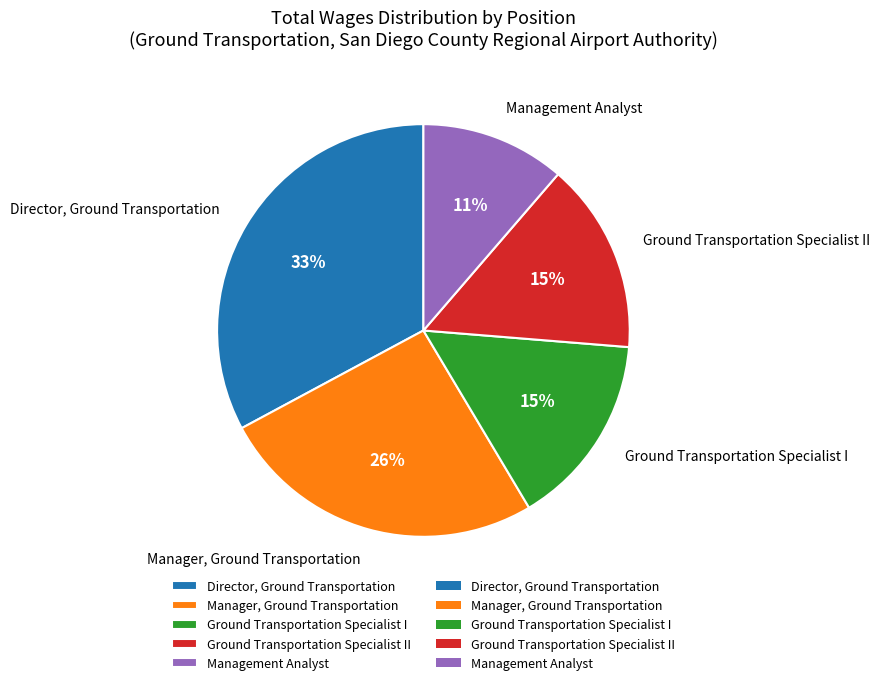

Approximately how many times larger is the value at Director, Ground Transportation compared to Ground Transportation Specialist II?

2.2